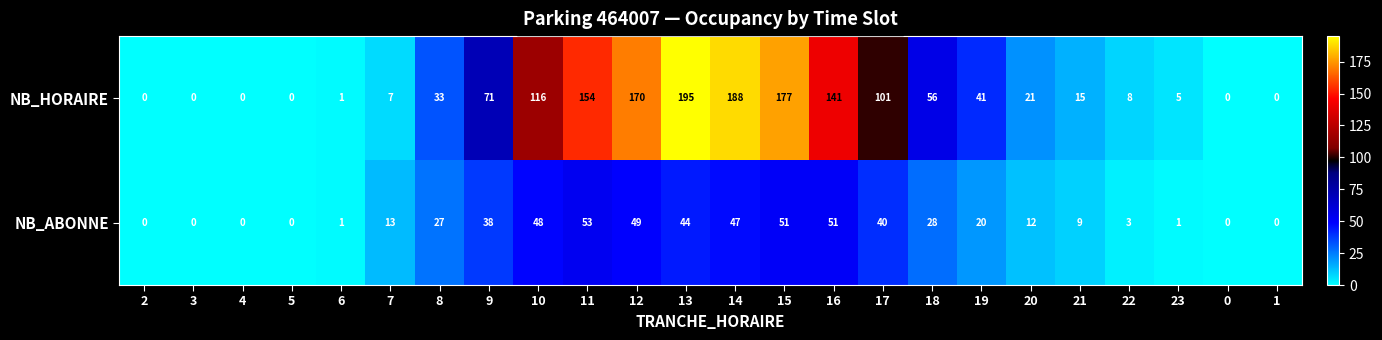

Which series has the widest spread of values?

NB_HORAIRE